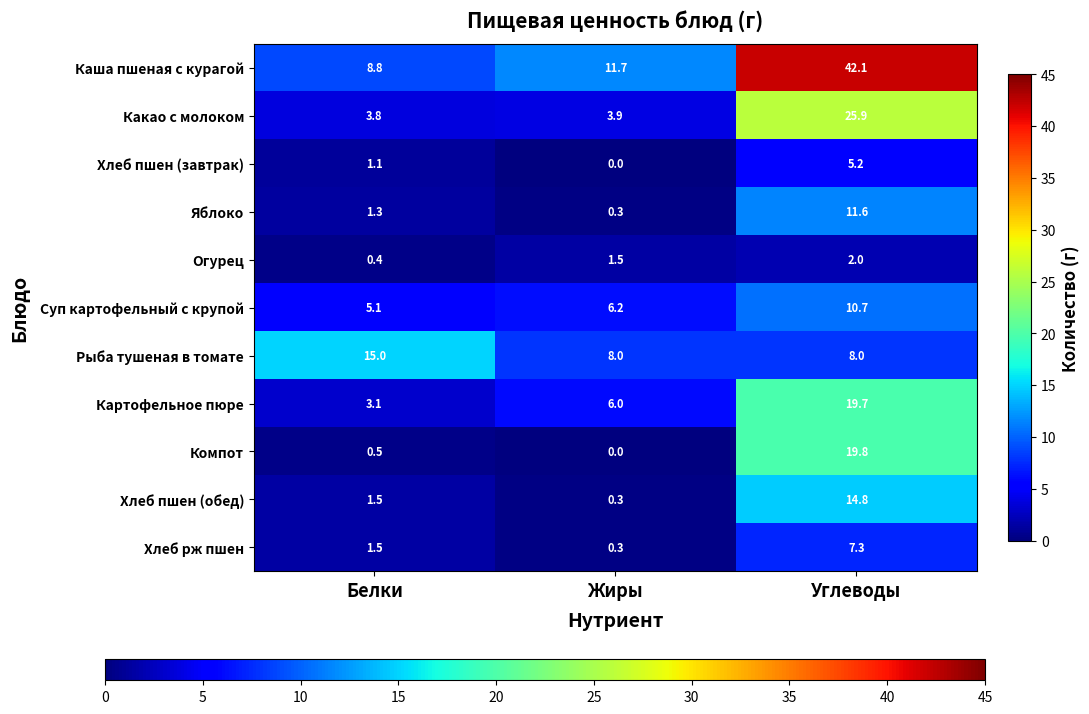

What is the greatest value displayed?

42.1